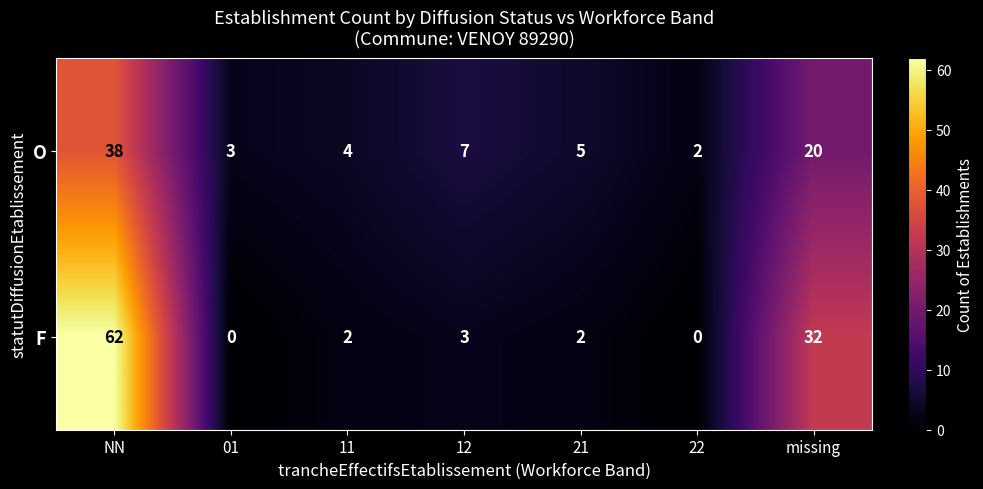

What is the difference between the second highest and second lowest values in the O series?

17